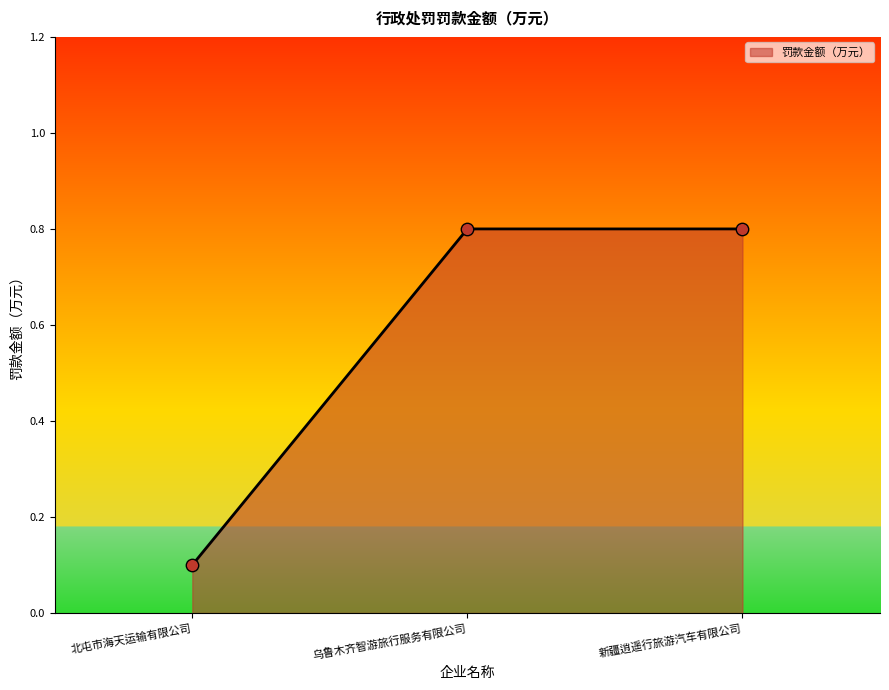

Between 北屯市海天运输有限公司 and 乌鲁木齐智游旅行服务有限公司, which is larger?

乌鲁木齐智游旅行服务有限公司